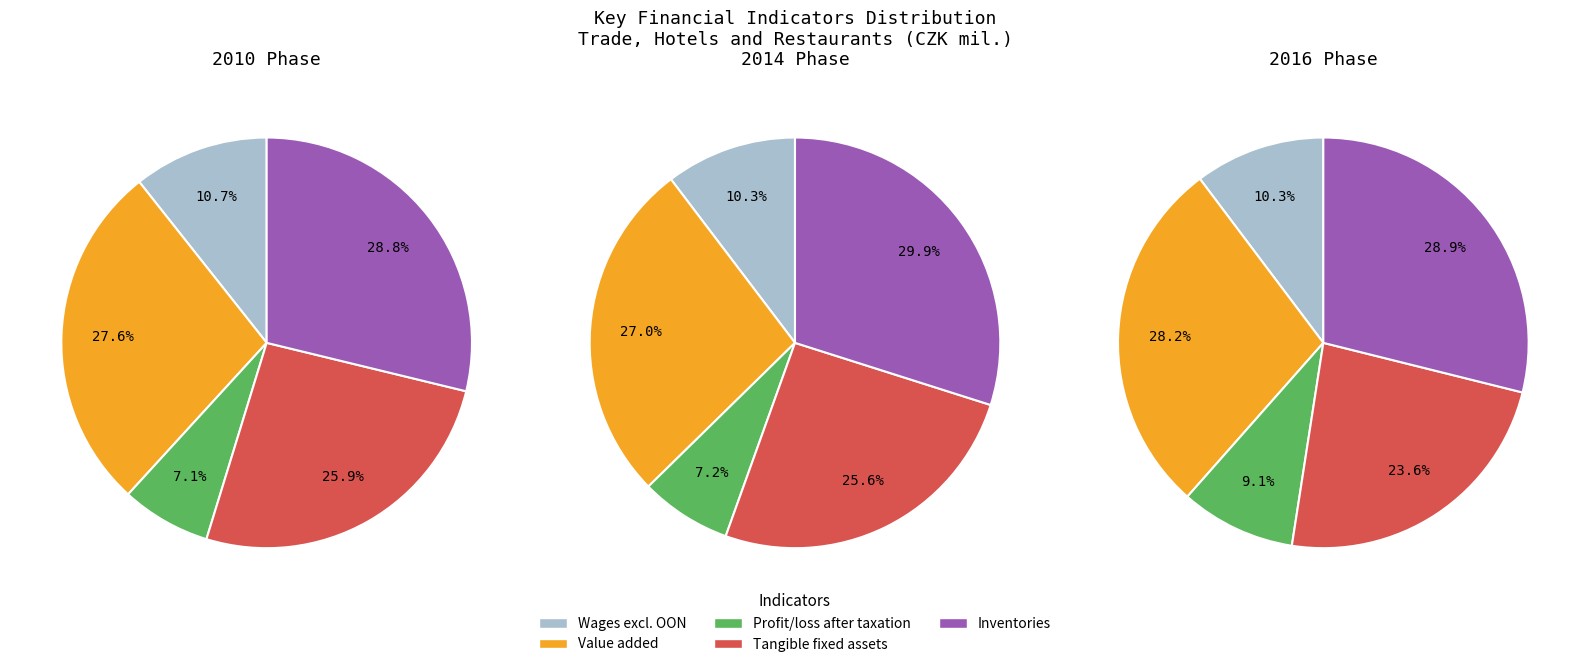

Is there any slice that represents more than half of the pie?

No